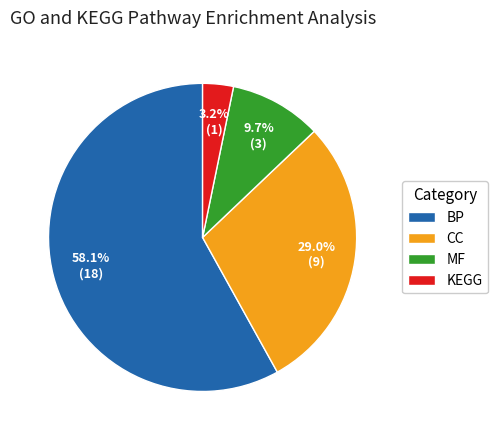

To the nearest percent, what percentage of the pie is MF?

10%